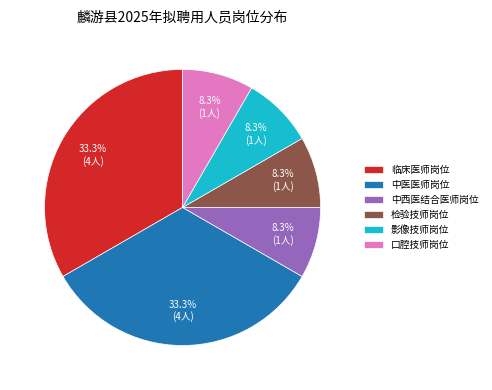

True or false: 口腔技师岗位 accounts for 8% of the total.

True